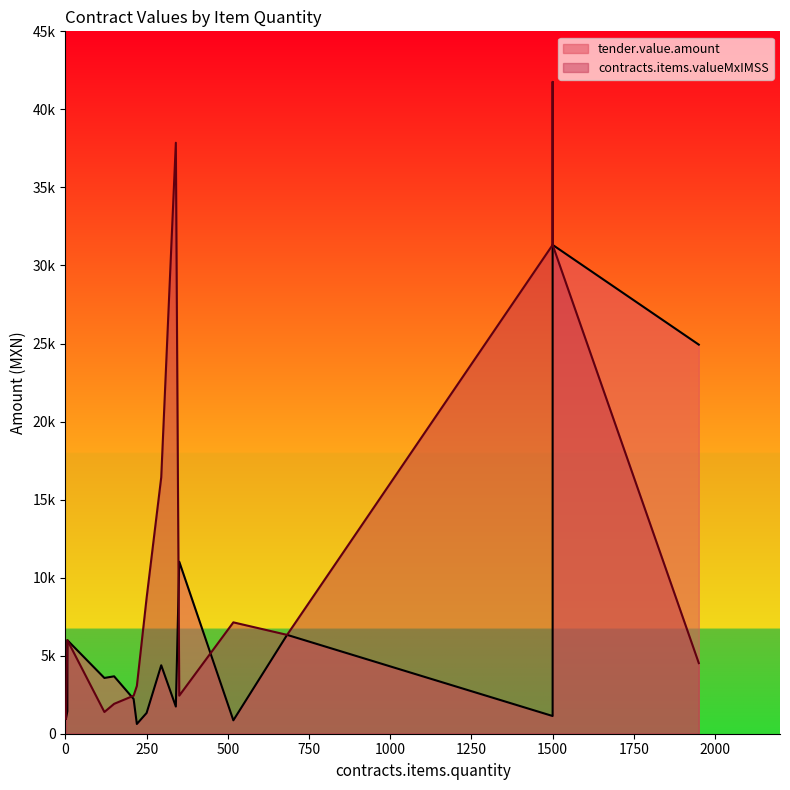

Between 350.5 and 120, which series saw the biggest shift?

tender.value.amount